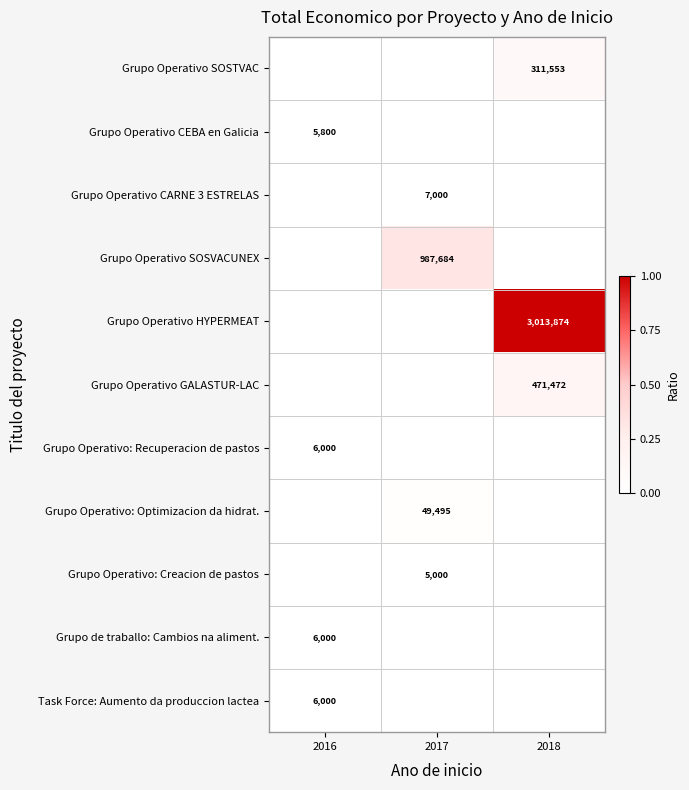

The Grupo Operativo: Creacion de pastos series shows 5000 at 2017. True or false?

True